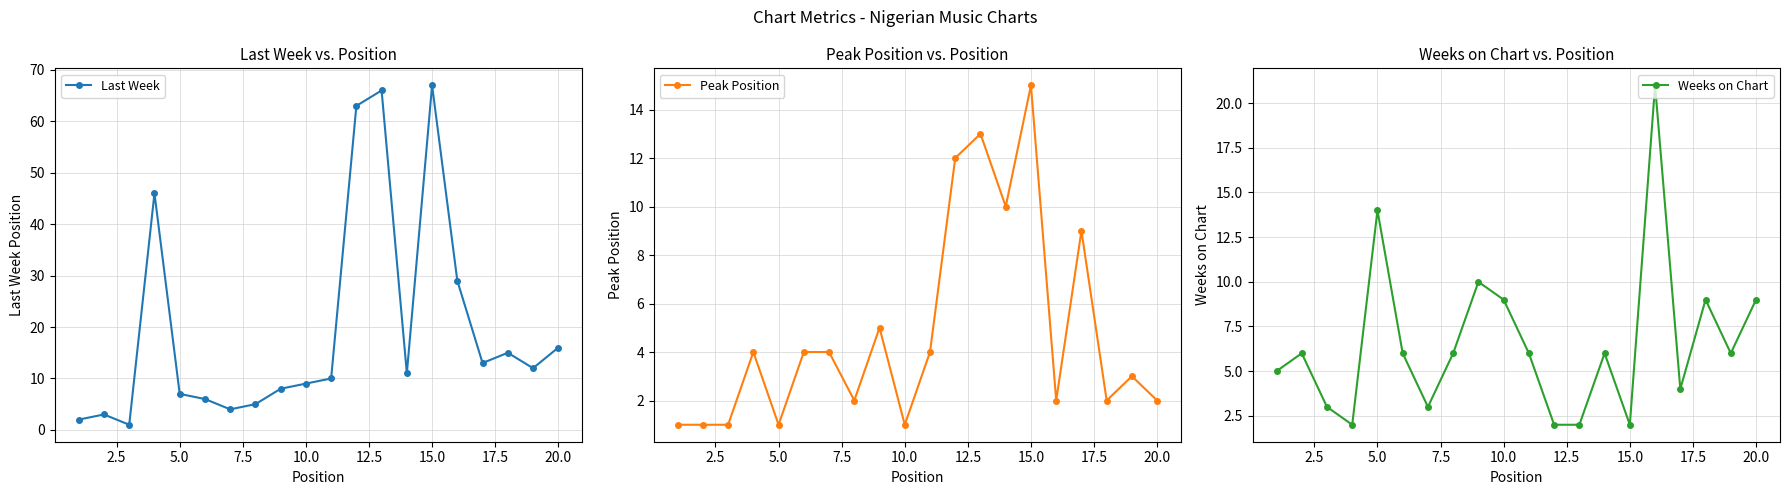

Is it true that Last Week equals 2 at 5.0?

False